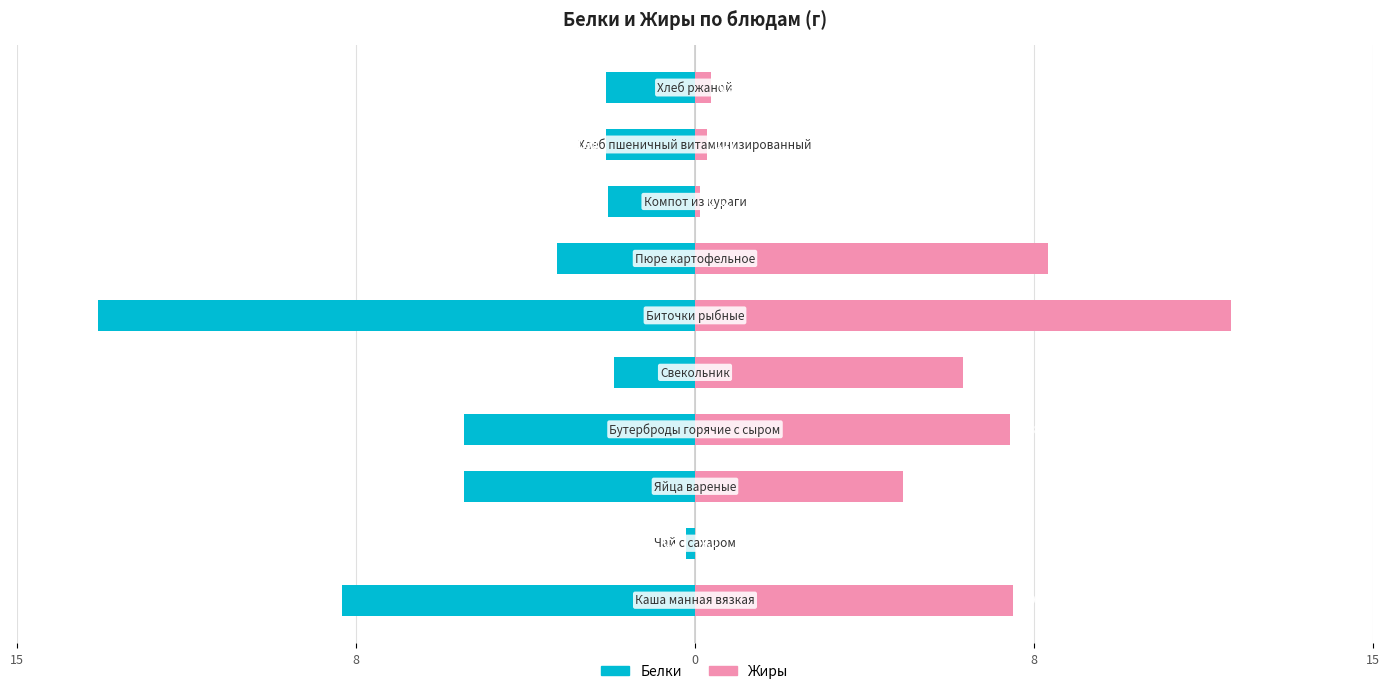

Reading right to left, extract all data points from this chart.

Белки: -2.0	-2.0	-1.9	-3.1	-13.2	-1.8	-5.1	-5.1	-0.2	-7.8
Жиры: 0.4	0.3	0.1	7.8	11.8	5.9	7.0	4.6	0.0	7.0